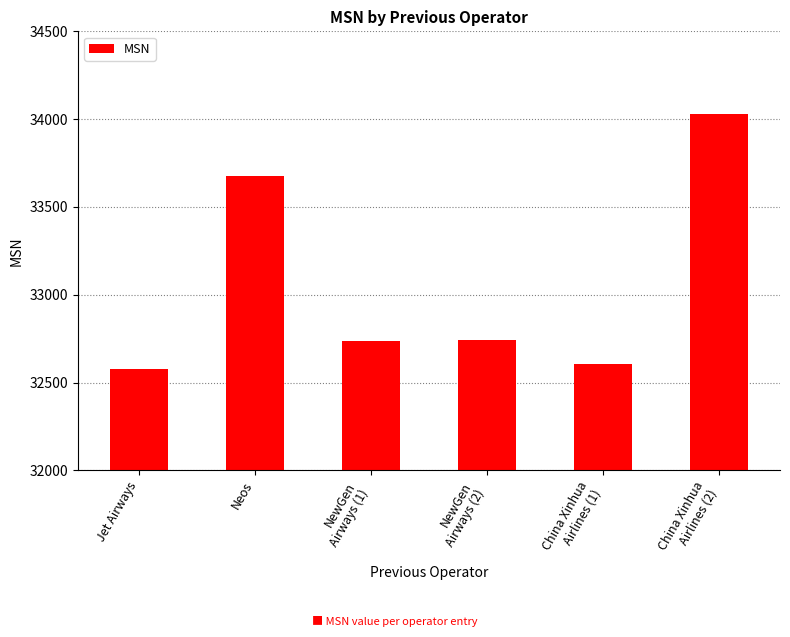

What is the minimum value shown in the chart?

32578